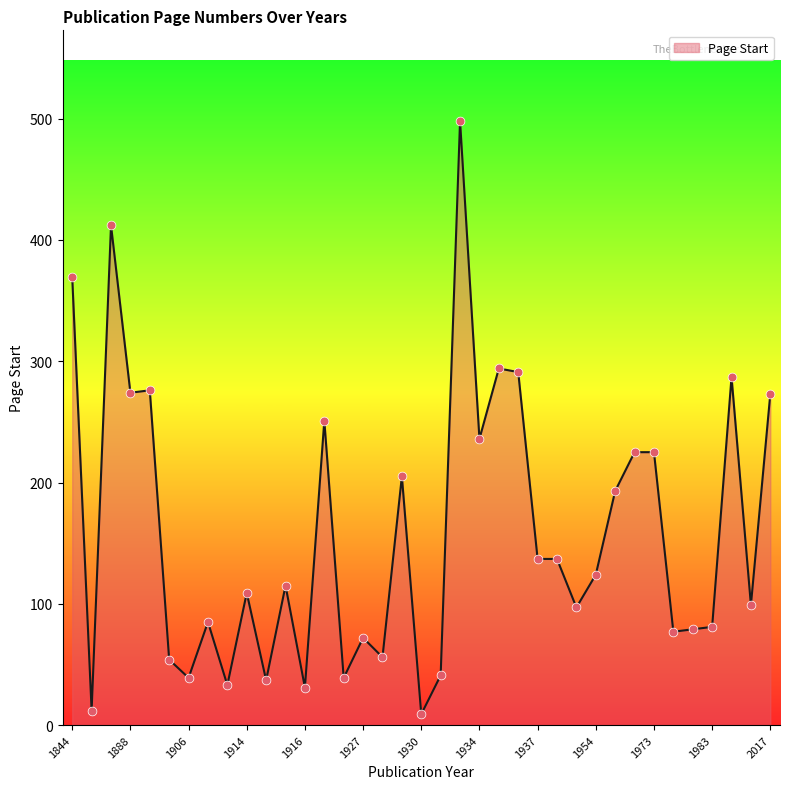

What is the maximum value shown in the chart?

498